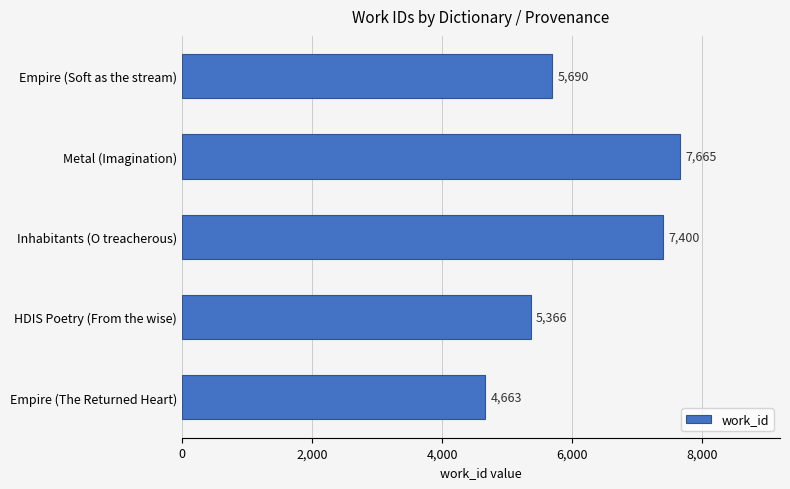

True or false: the data shows 2870 at Metal (Imagination).

False